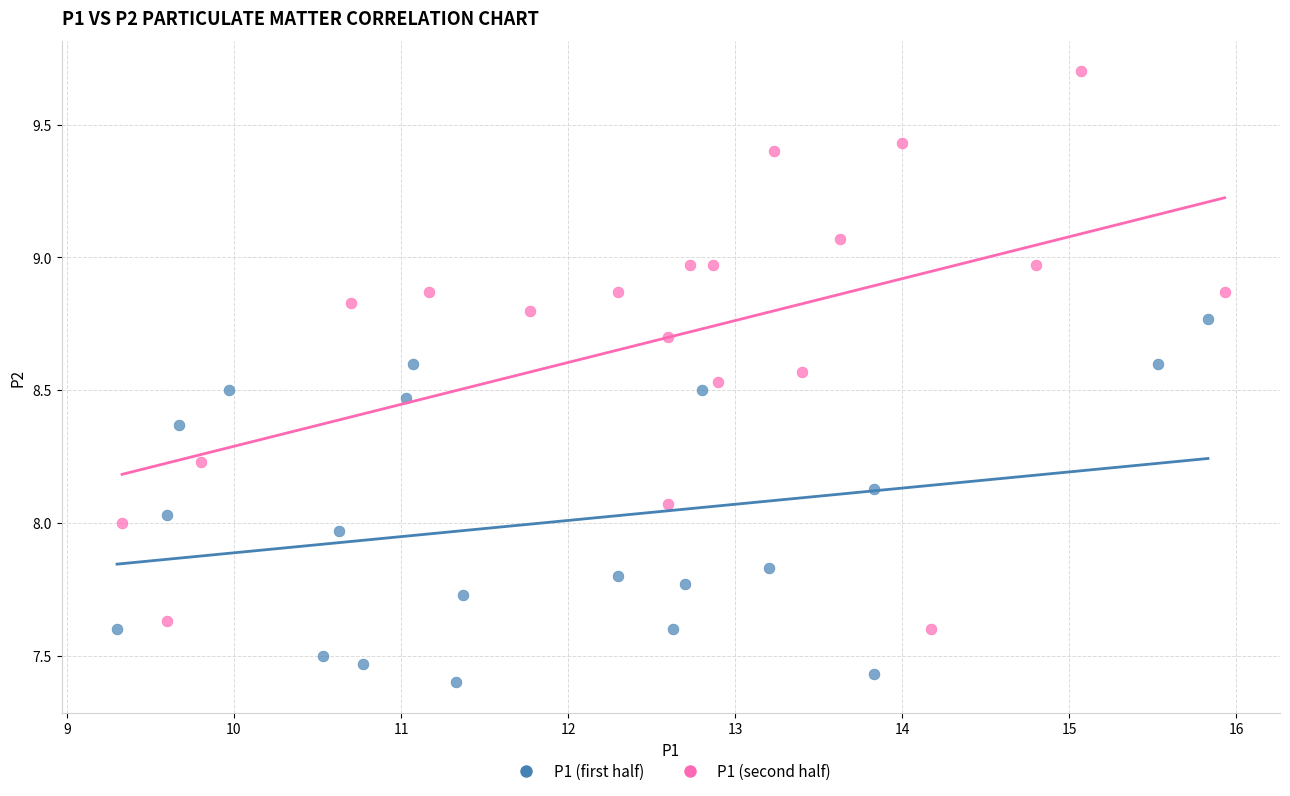

Which series has the largest Y range (max minus min)?

P1 (second half)